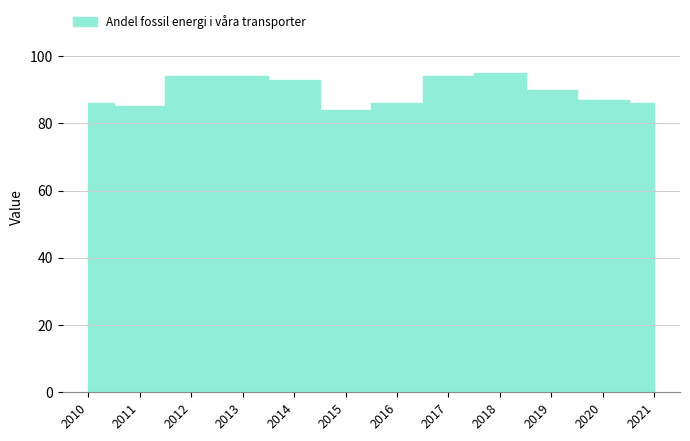

The value at 2010 is 86. True or false?

True